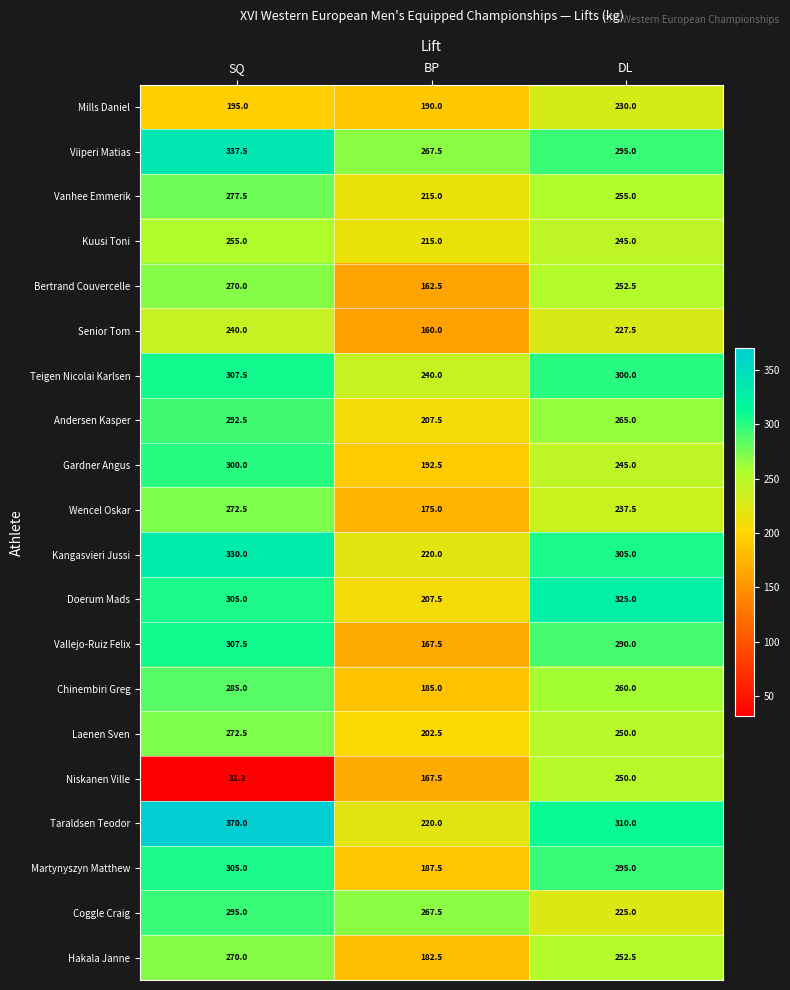

List the labels in order of Kangasvieri Jussi value, largest first.

SQ, DL, BP